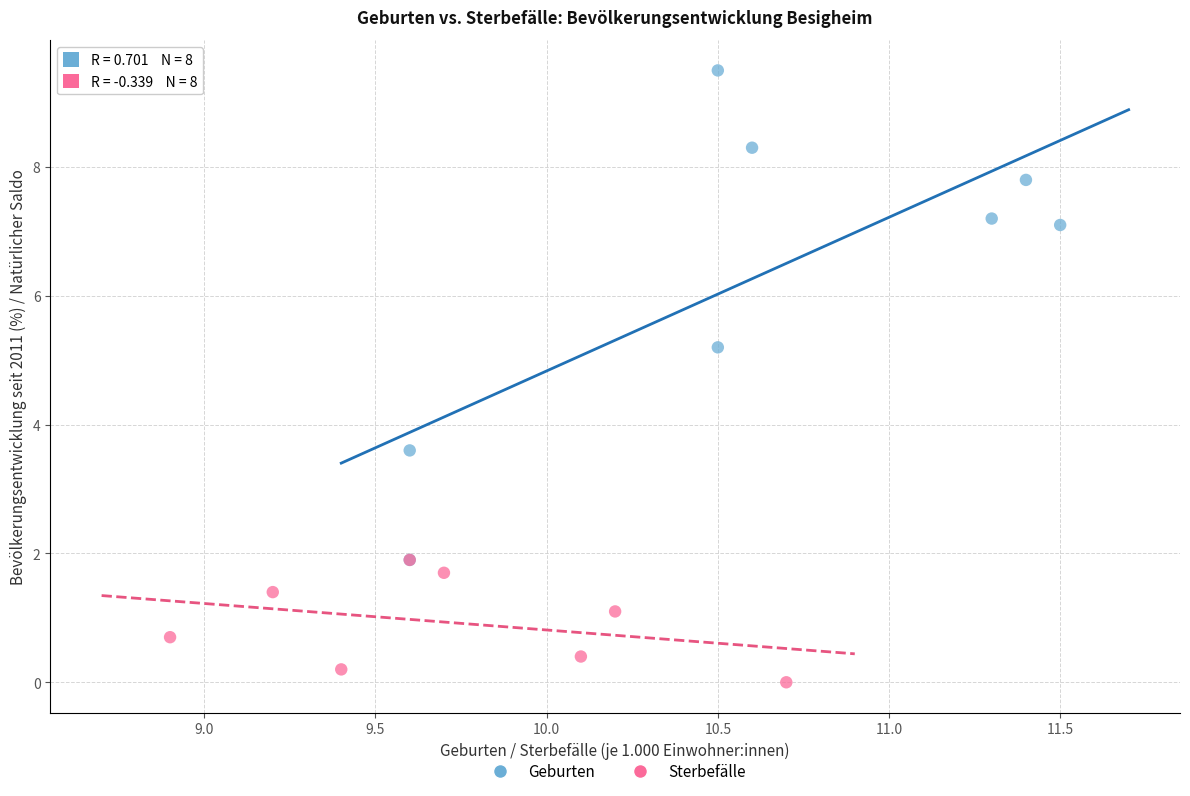

Which series contains the lowest Y value?

Sterbefälle